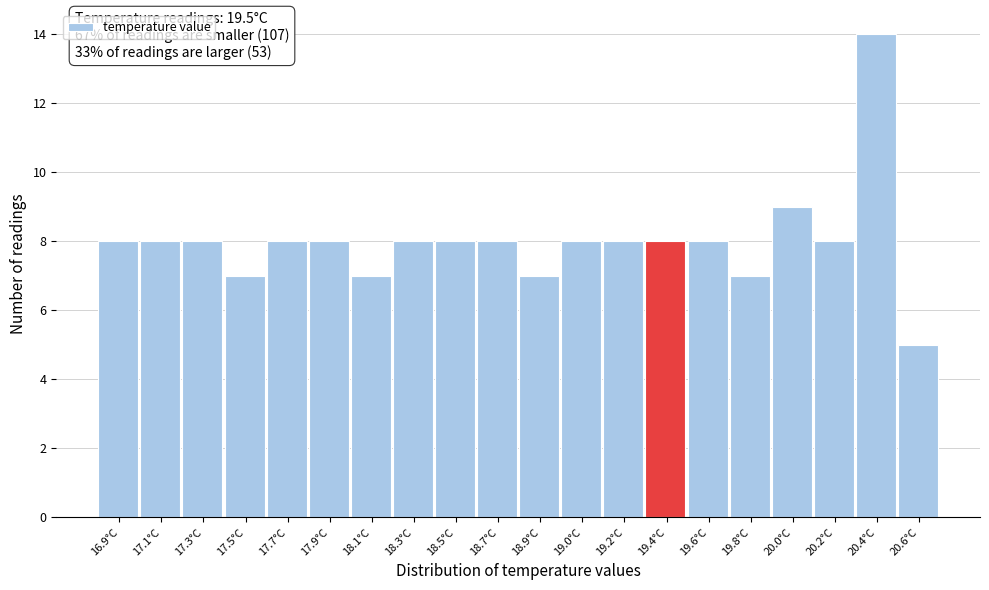

Reading left to right, extract all data points from this chart.

8	8	8	7	8	8	7	8	8	8	7	8	8	8	8	7	9	8	14	5